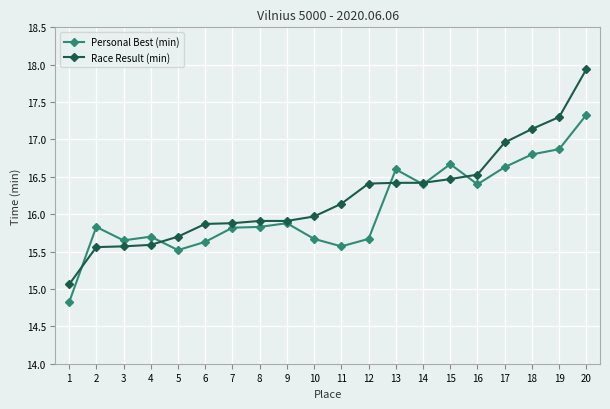

The Personal Best (min) series shows 16.8 at 18. True or false?

True